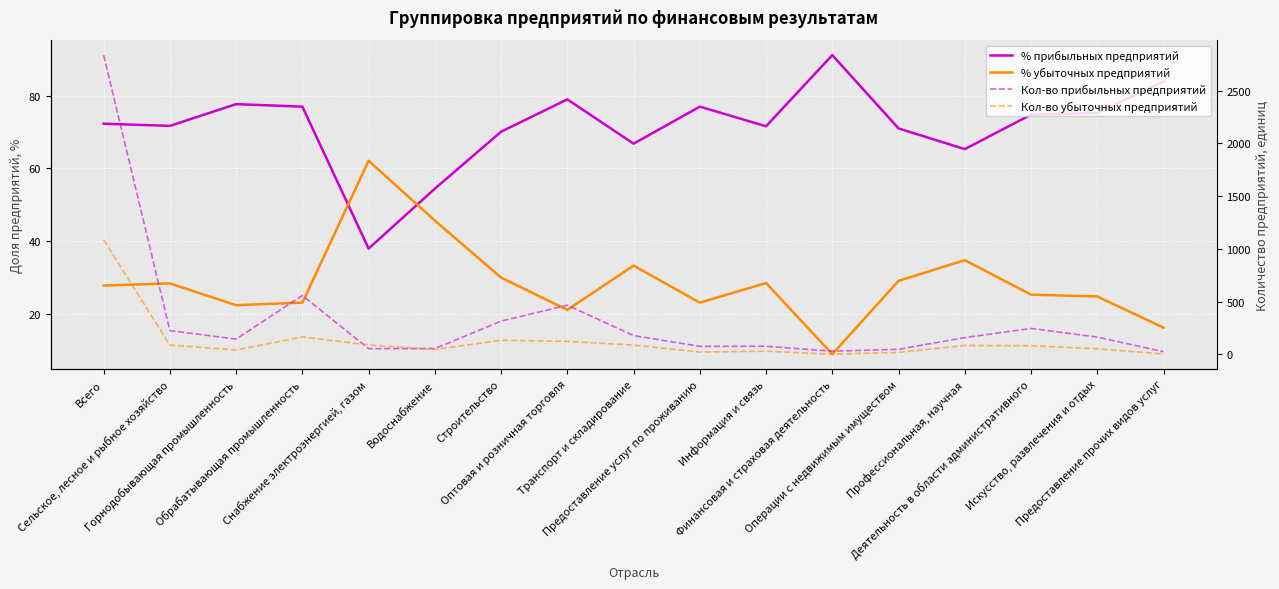

At how many categories does at least one series exceed 483?

2